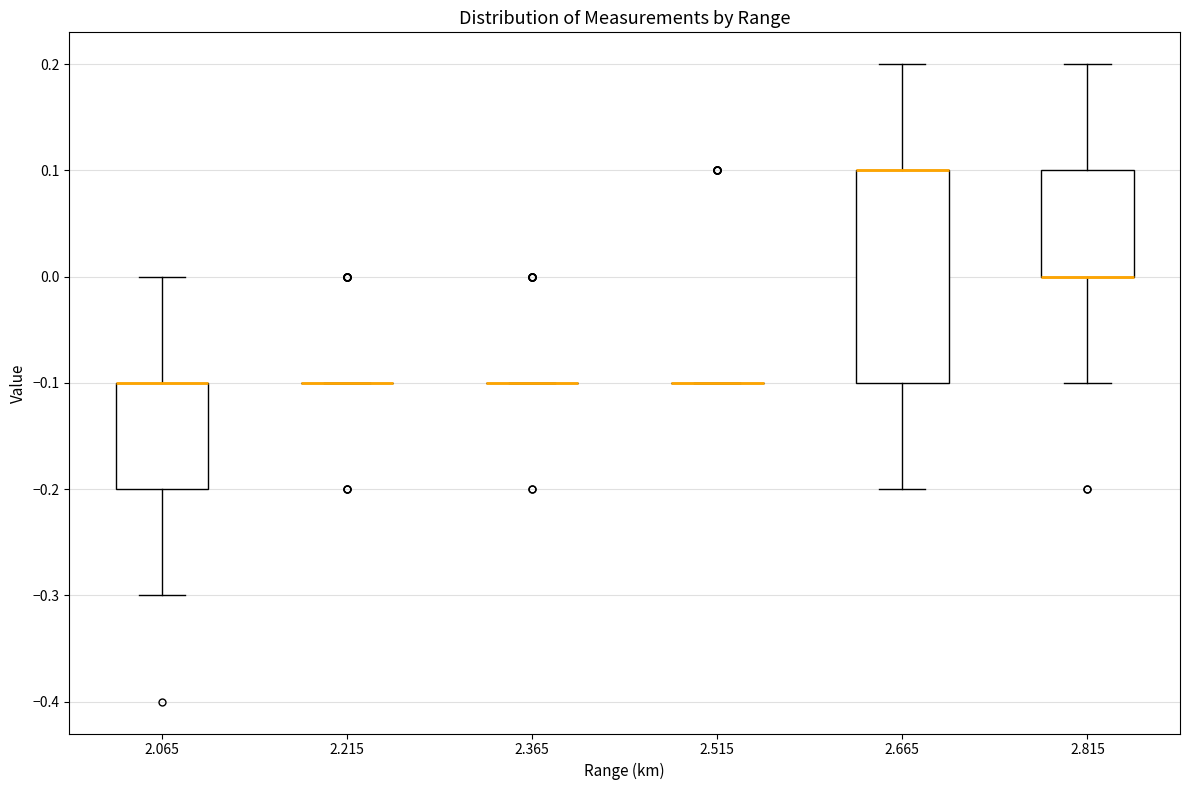

Which box is the tallest, from its lower edge to its upper edge?

2.665